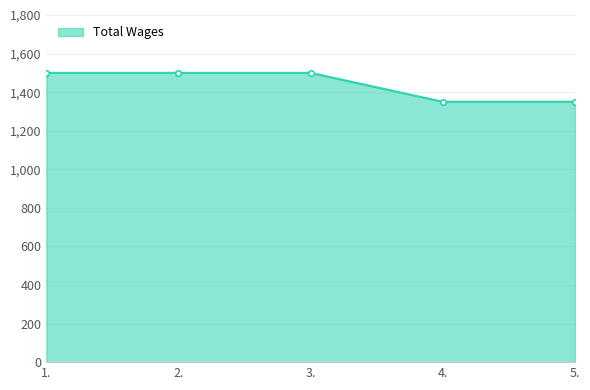

How many lines are shown in the chart?

1